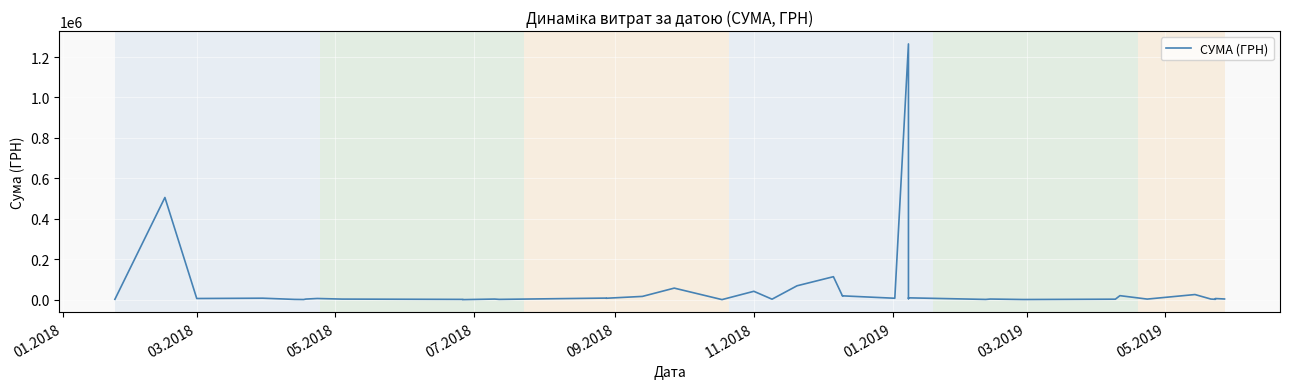

How many interior local peaks (higher than both neighbors) does the data have?

15